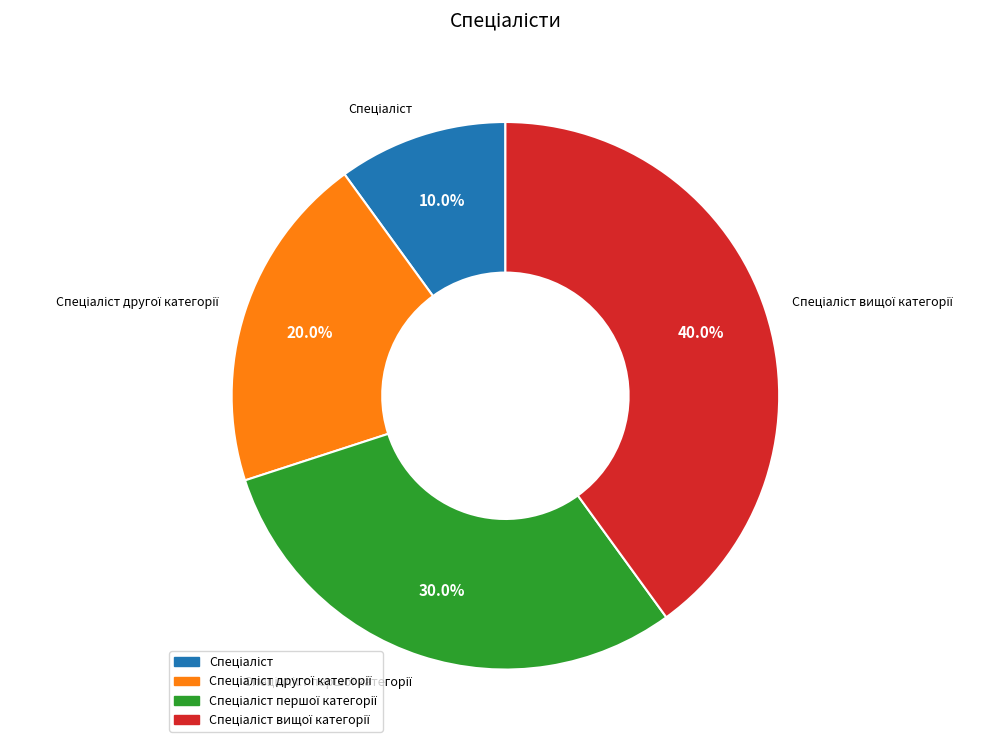

Is there any slice that represents more than half of the pie?

No